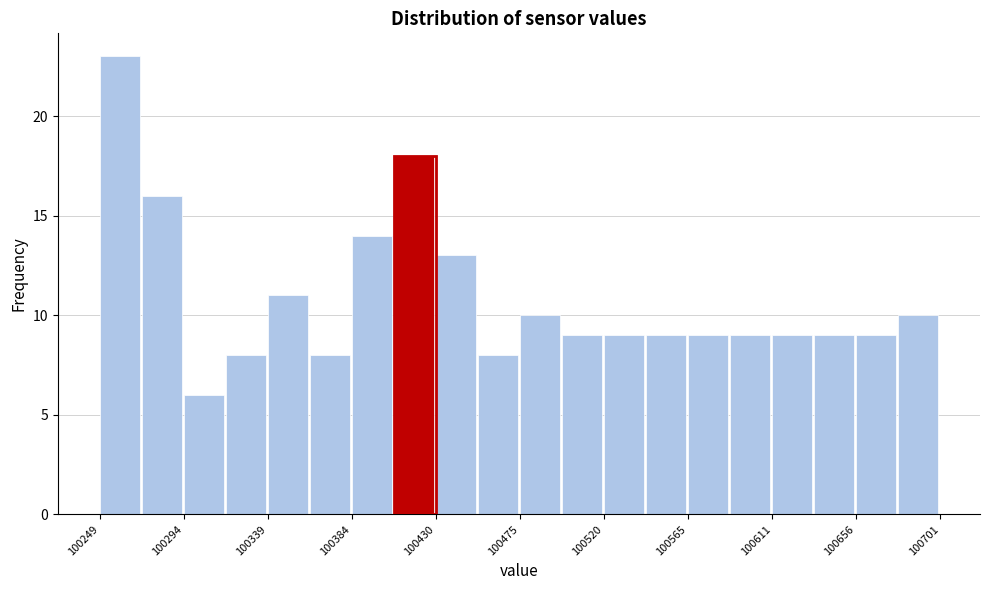

Over which range of the x-axis is the bar tallest?

100250 to 100270